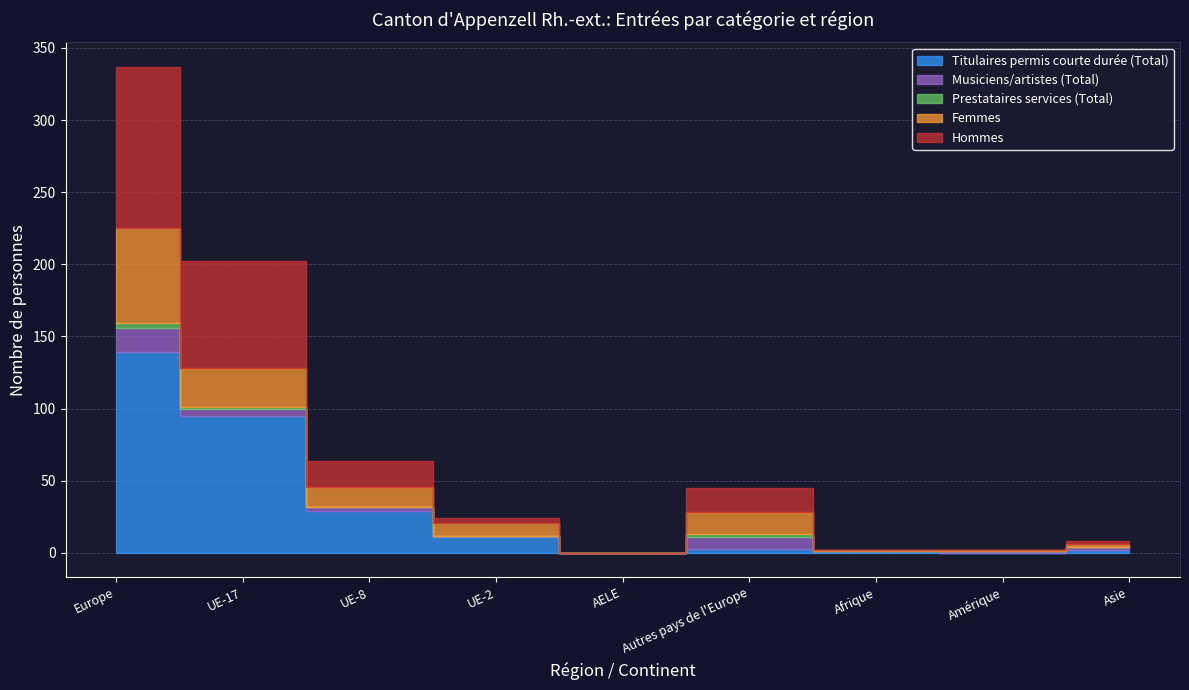

How many positive values does the Musiciens/artistes (Total) series have?

7